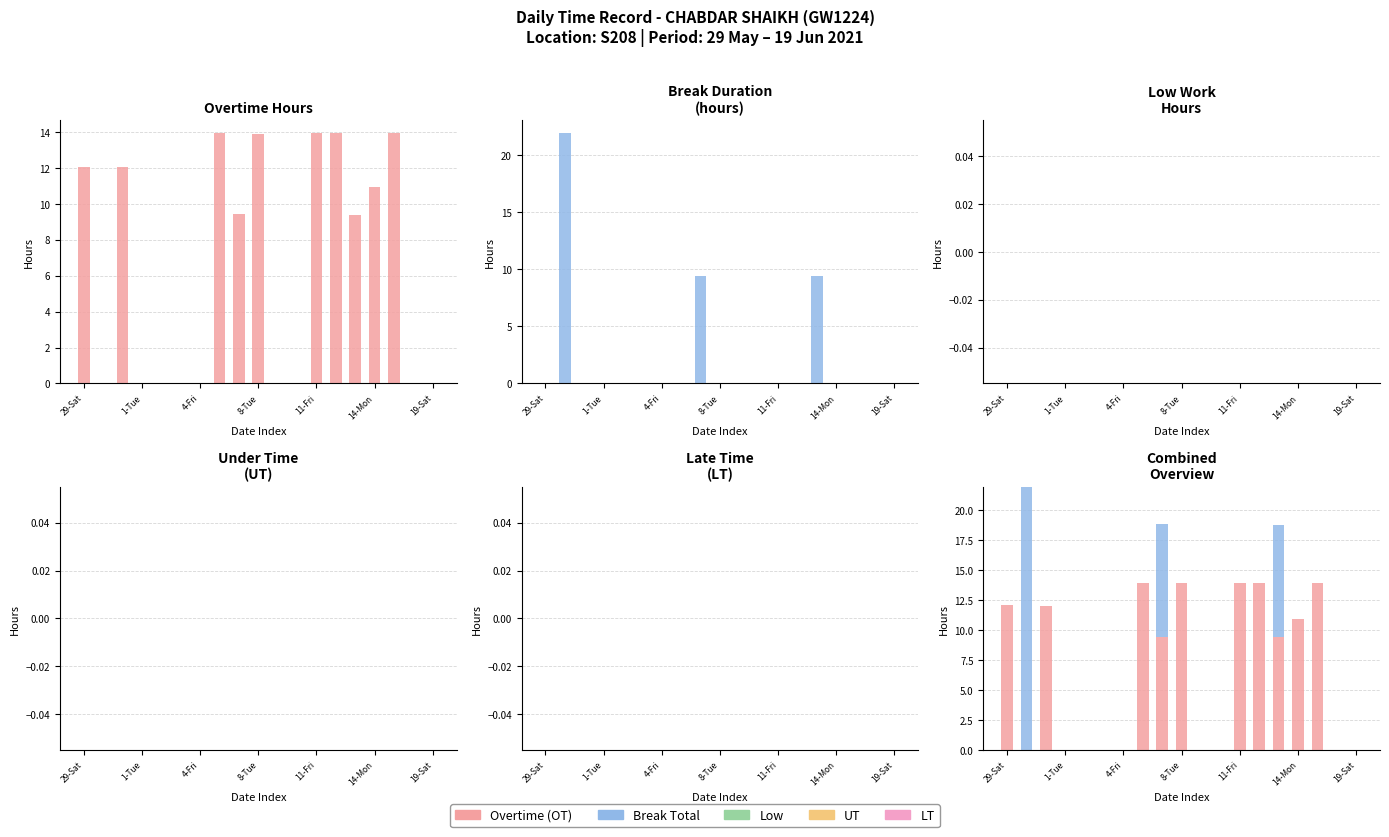

Which category has the lowest value in the Overtime (OT) series?

1-Tue